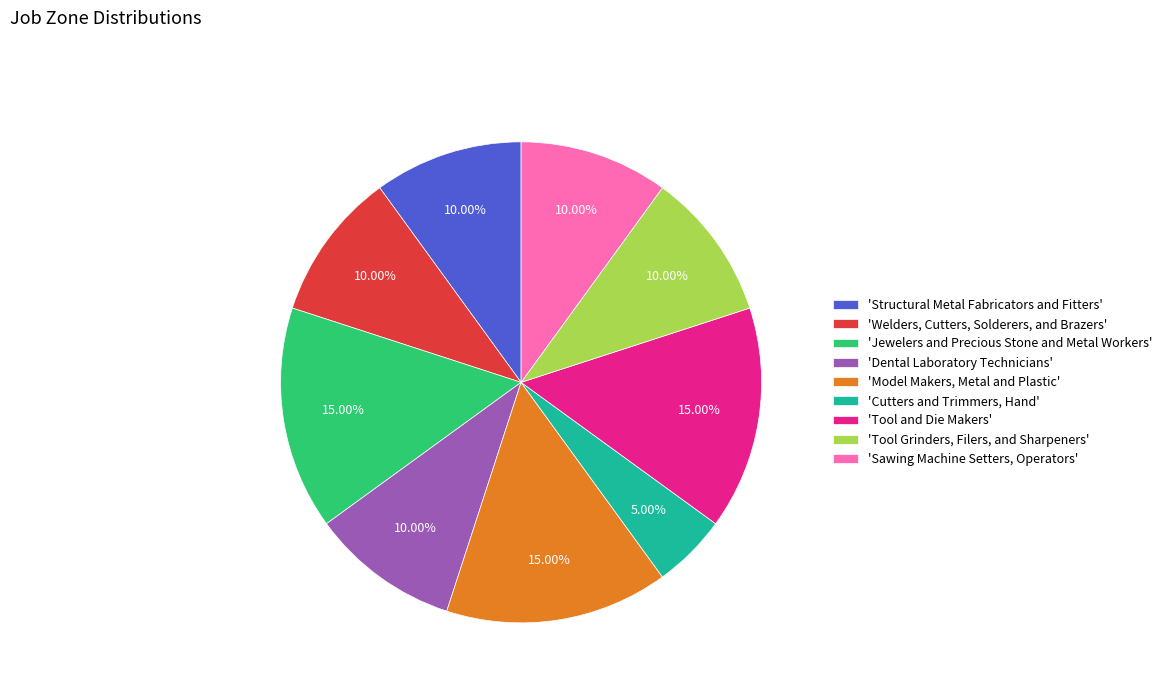

Does any single category account for the majority?

No